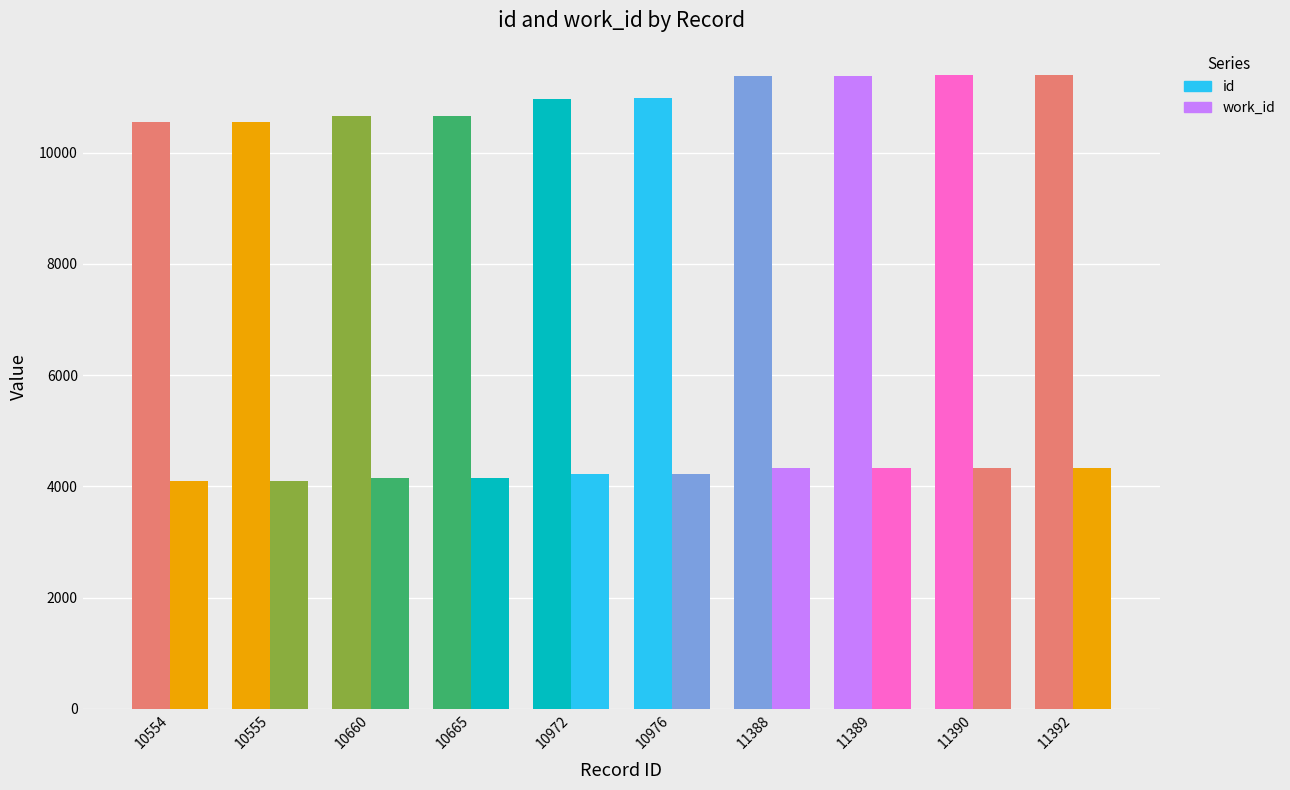

Count the work_id values in the range 4141 to 4335.

8